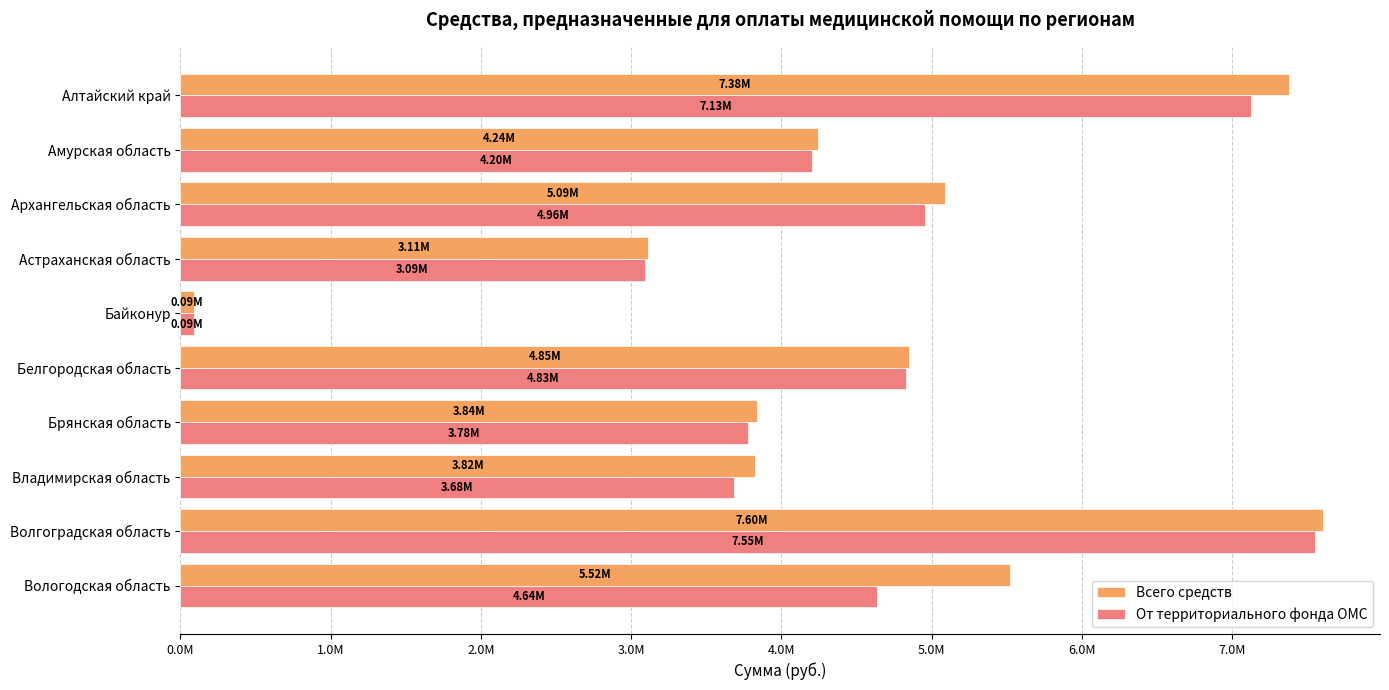

List the series in order of their overall mean, highest first.

Всего средств, От территориального фонда ОМС